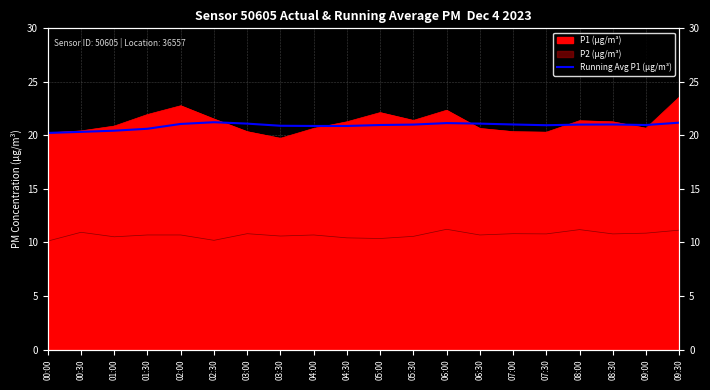

What position from the right is 04:30?

11